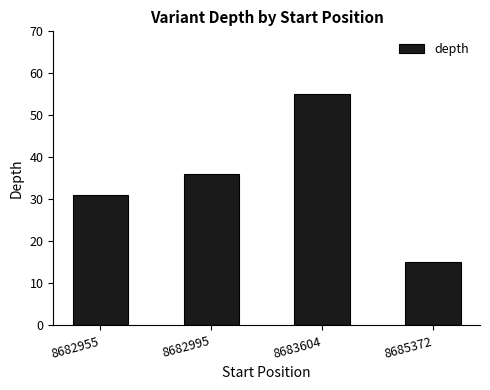

What is the value of the 4th bar from the left?

15